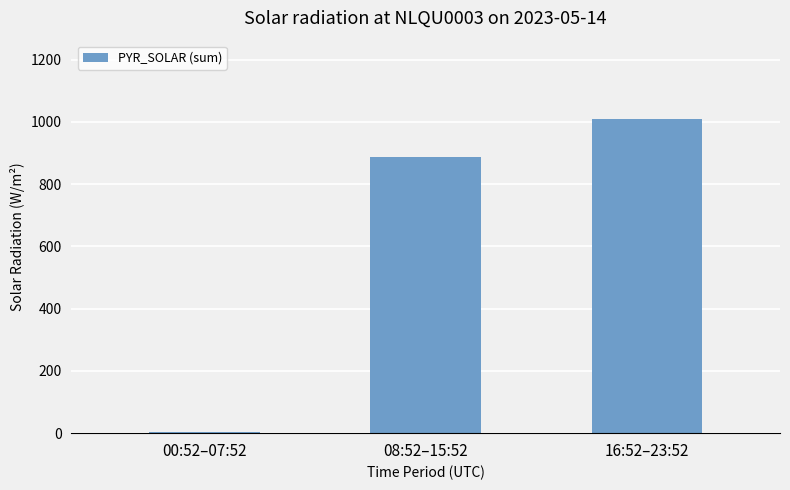

What is the approximate value at 00:52–07:52?

4